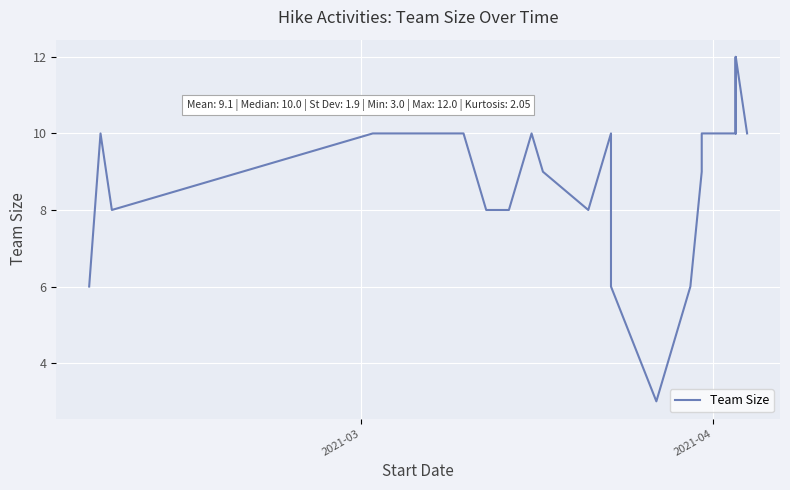

What is the average value?

9